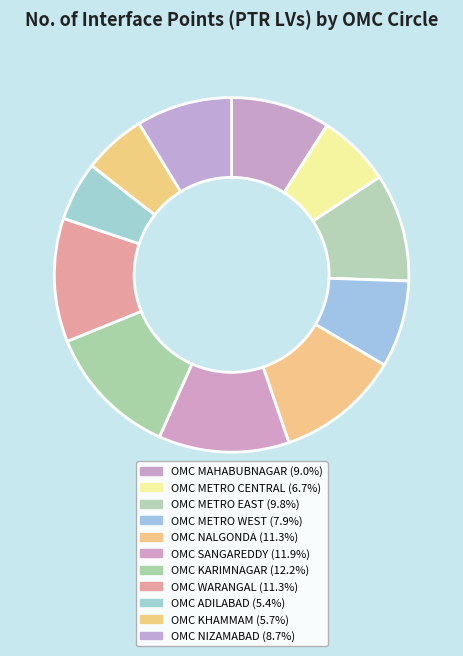

Is OMC KHAMMAM the majority of the pie?

No